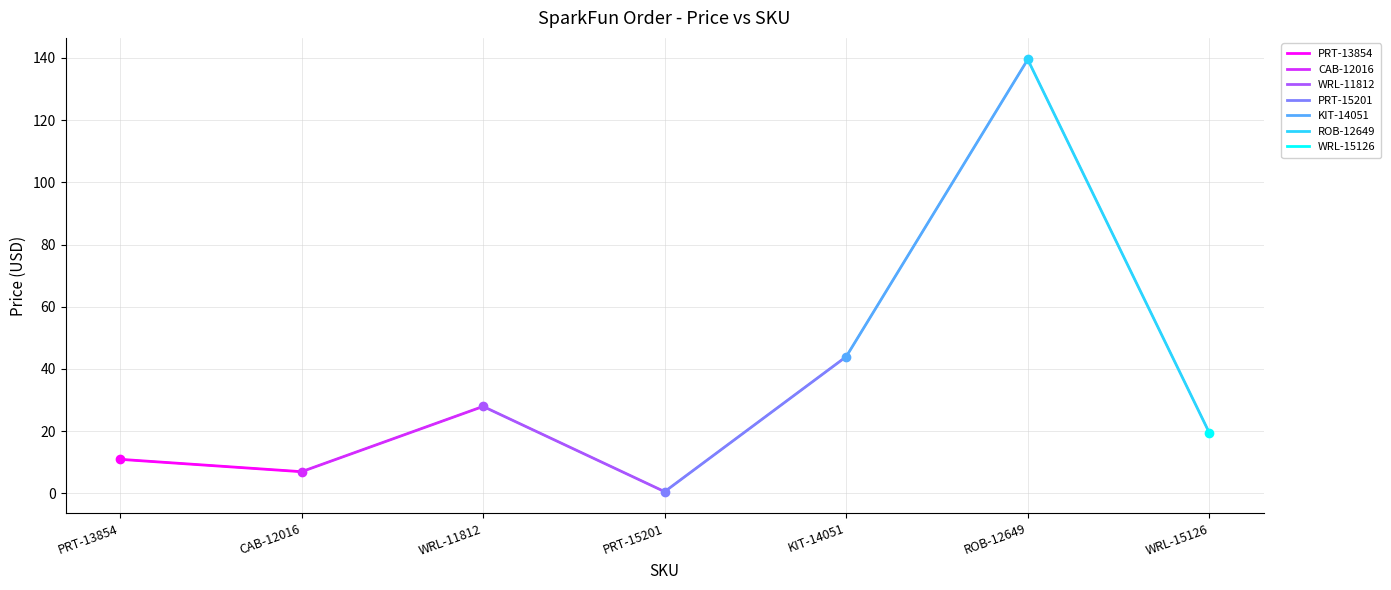

What position from the right is CAB-12016?

6